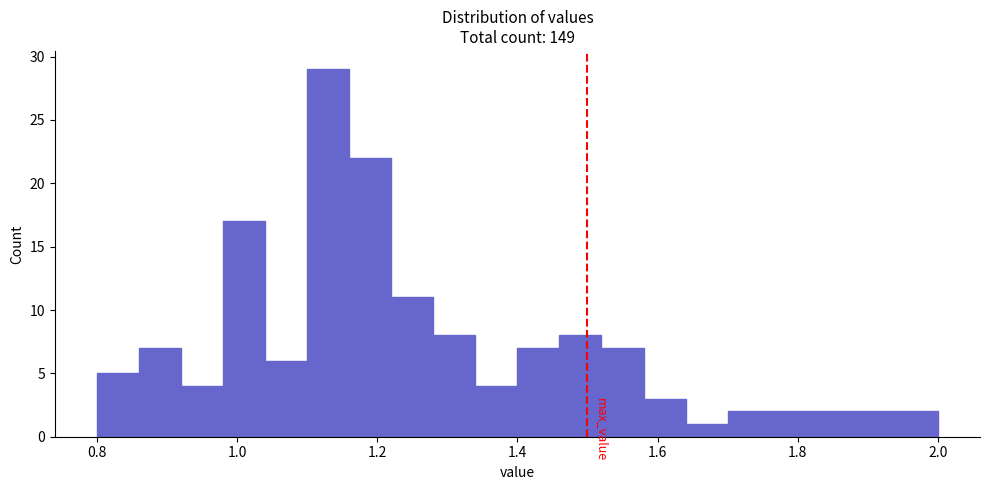

Around what value on the x-axis is the tallest bar? Give the approximate position of its centre, as read against the axis.

1.14